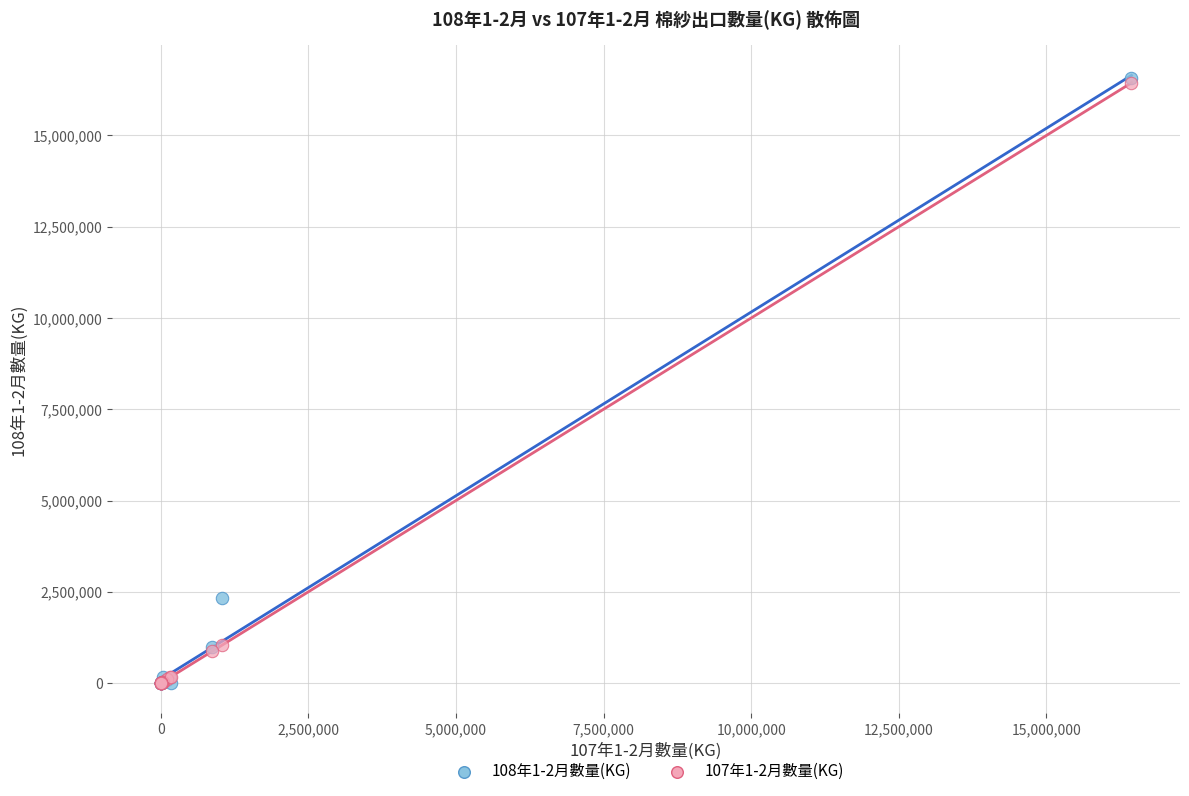

What are all the series names shown in the legend?

108年1-2月數量(KG), 107年1-2月數量(KG)